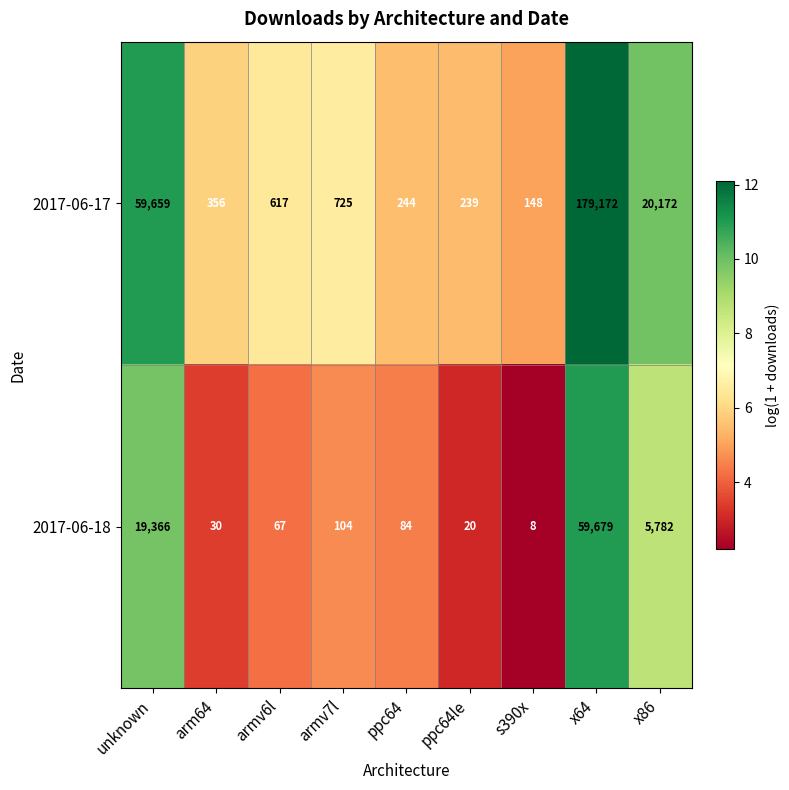

Is it true that 2017-06-18 equals 91121 at x64?

False